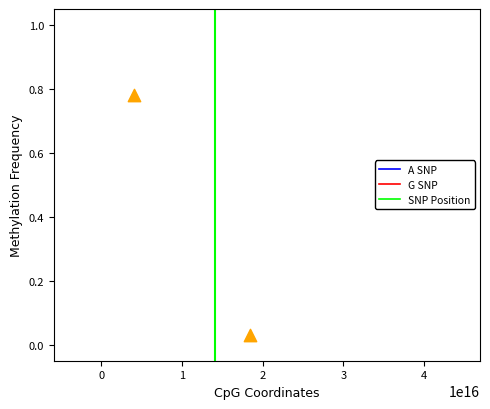

What is the average X value?

11236411000001104.0